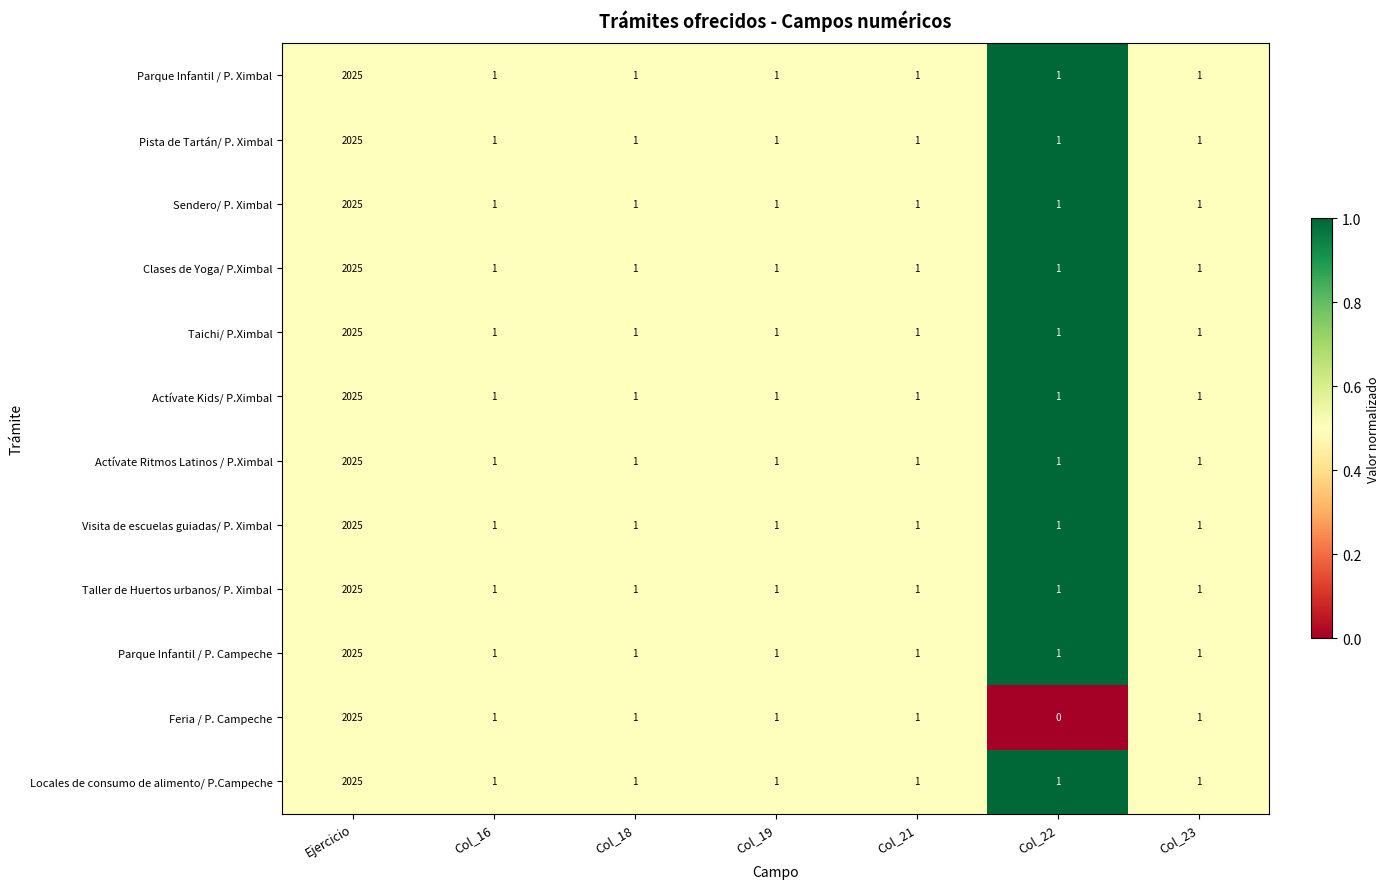

What is the difference between the maximum and second lowest values in the Taller de Huertos urbanos/ P. Ximbal series?

2024